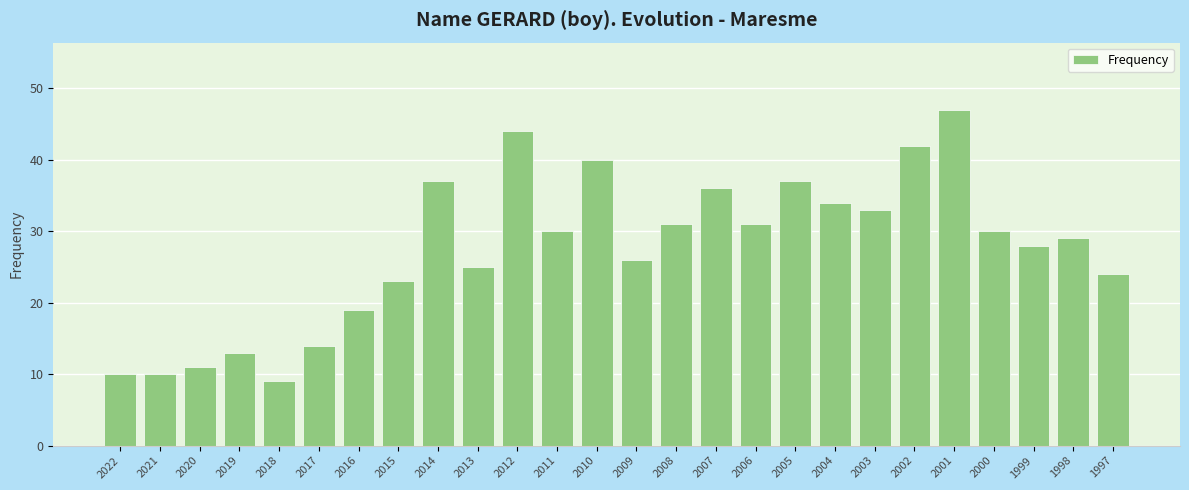

What is the difference between the values at 2005 and 2022?

27